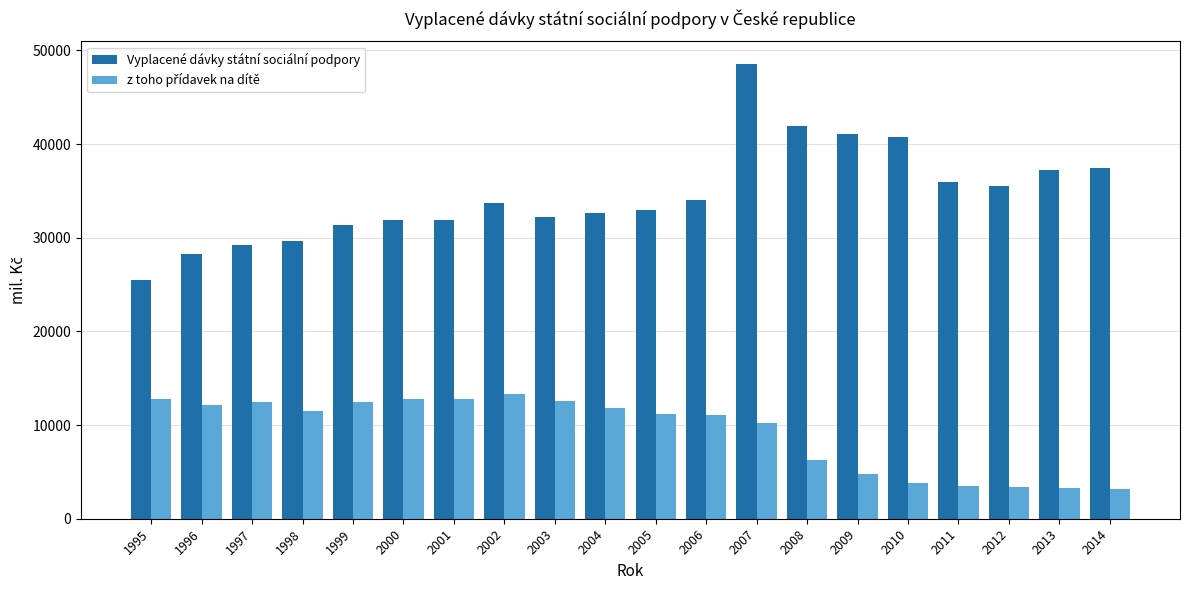

Which series changed the most between 1995 and 1999?

Vyplacené dávky státní sociální podpory